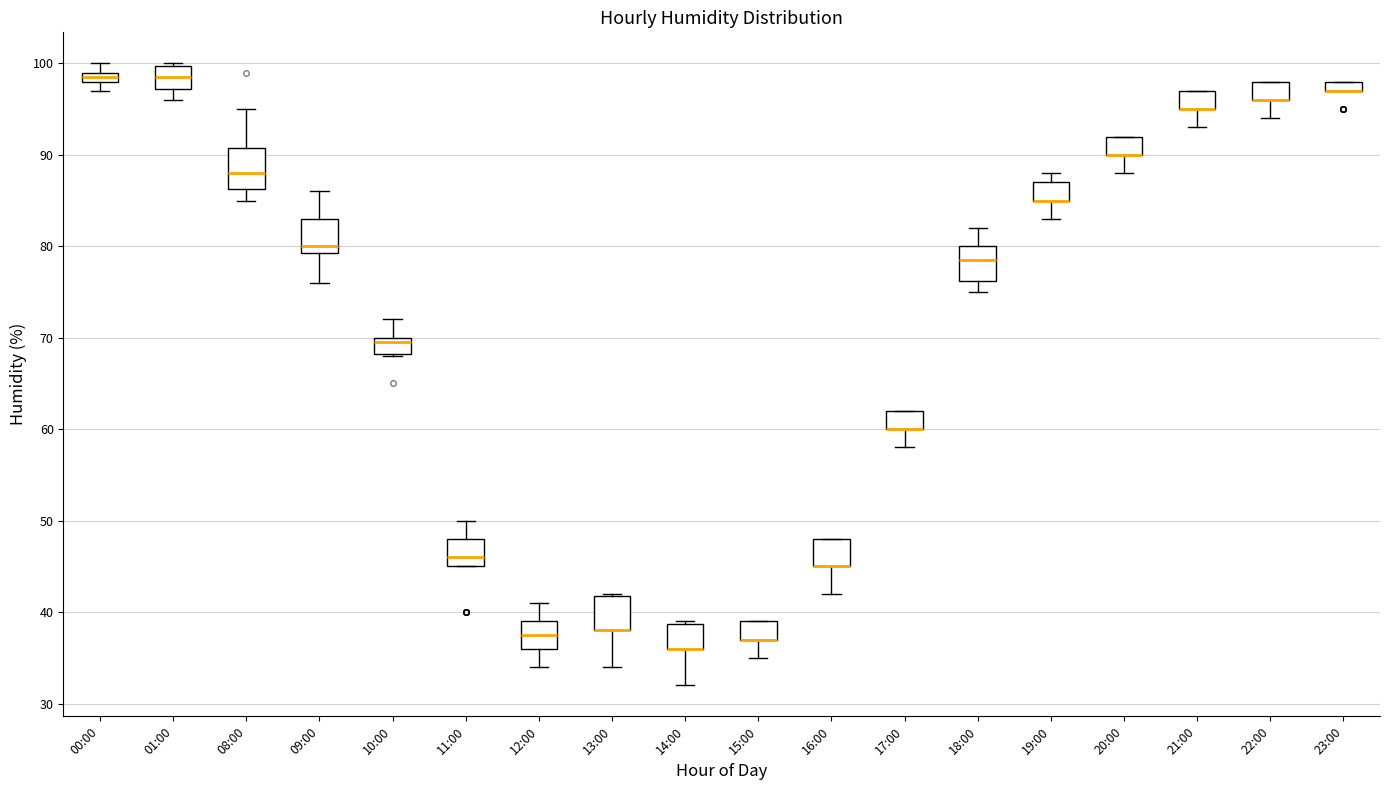

Where does the lower whisker of the box for 22:00 end on the y-axis? The values are not printed on the chart, so give them approximately, as read against the axis.

94